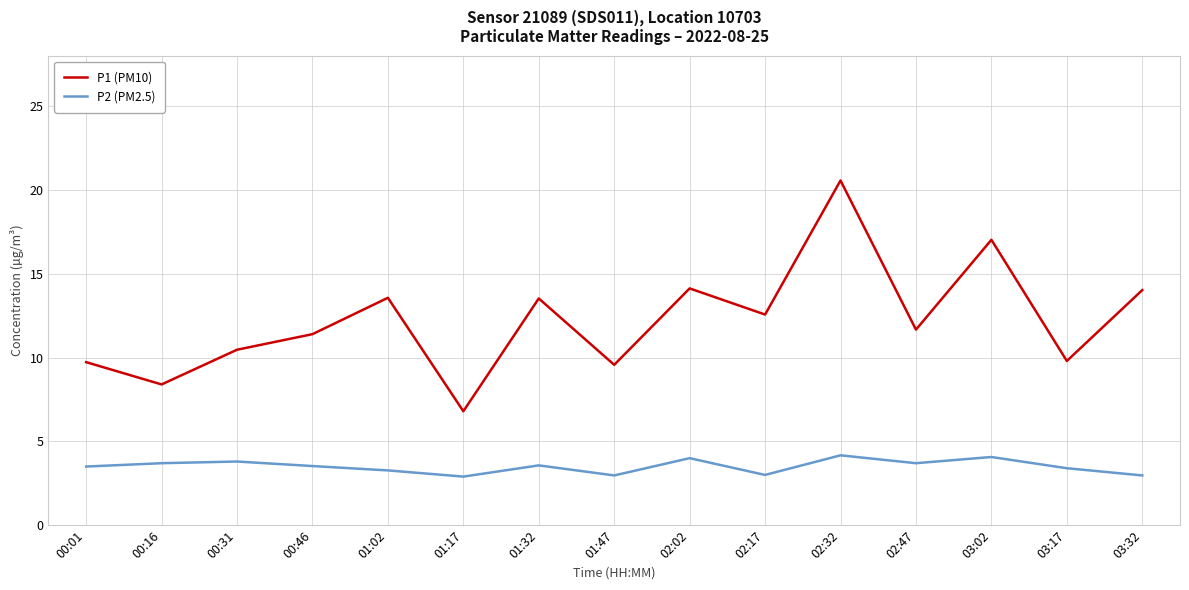

How many interior local peaks does the P1 (PM10) series have?

5